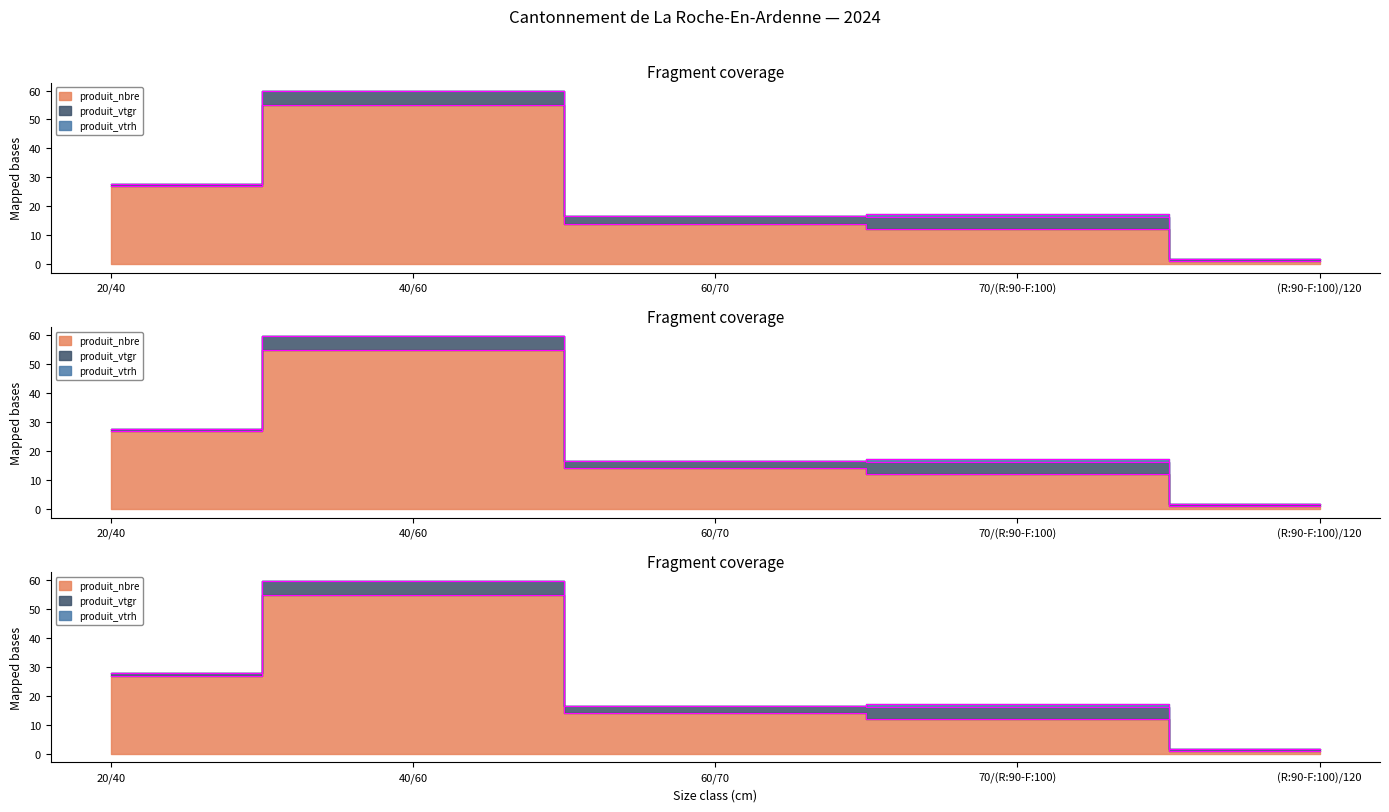

In produit_vtgr, how many points are higher than both neighbors (excluding endpoints)?

2